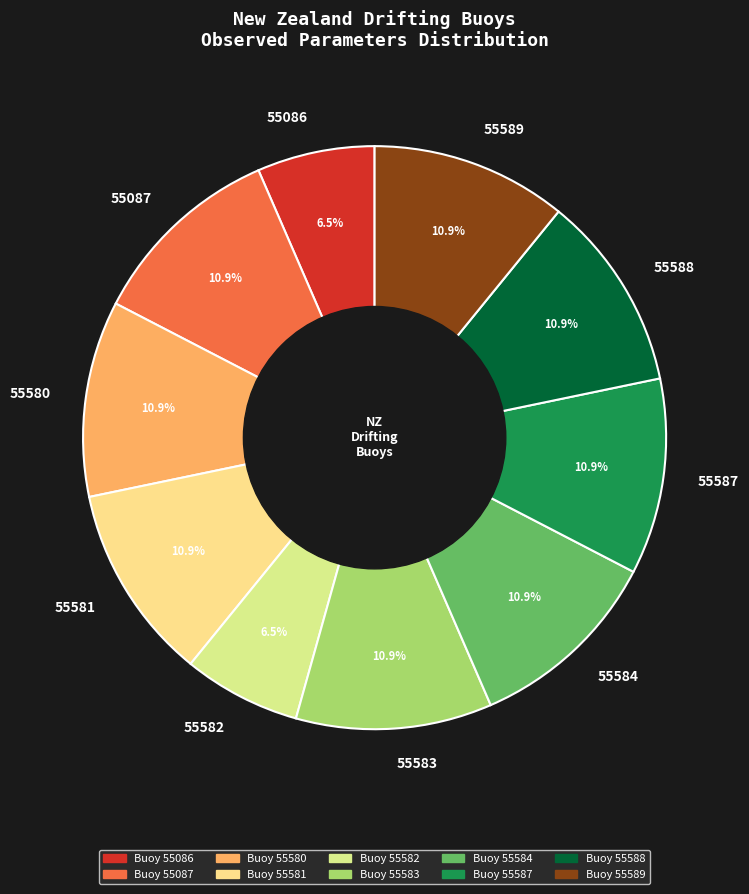

Approximately how many times larger is the value at 55581 compared to 55582?

1.7